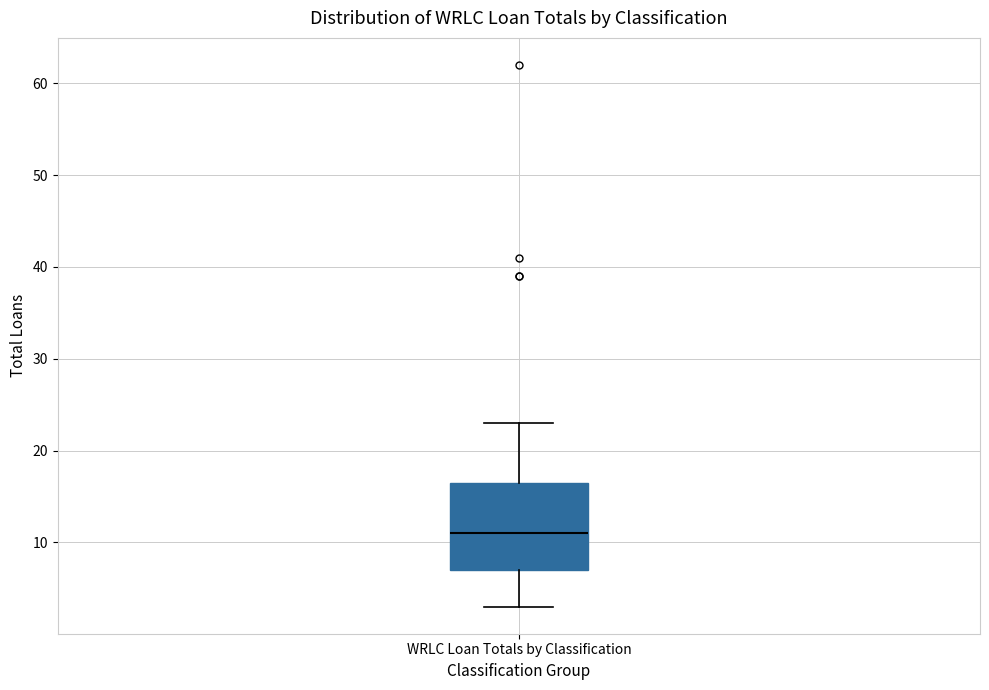

Read this box plot against the y-axis: the position of the median line, the range covered by the box, and the ends of both whiskers. The values are not printed on the chart, so give them approximately, as read against the axis.

median 11, box 7 to 17, whiskers 3 to 23